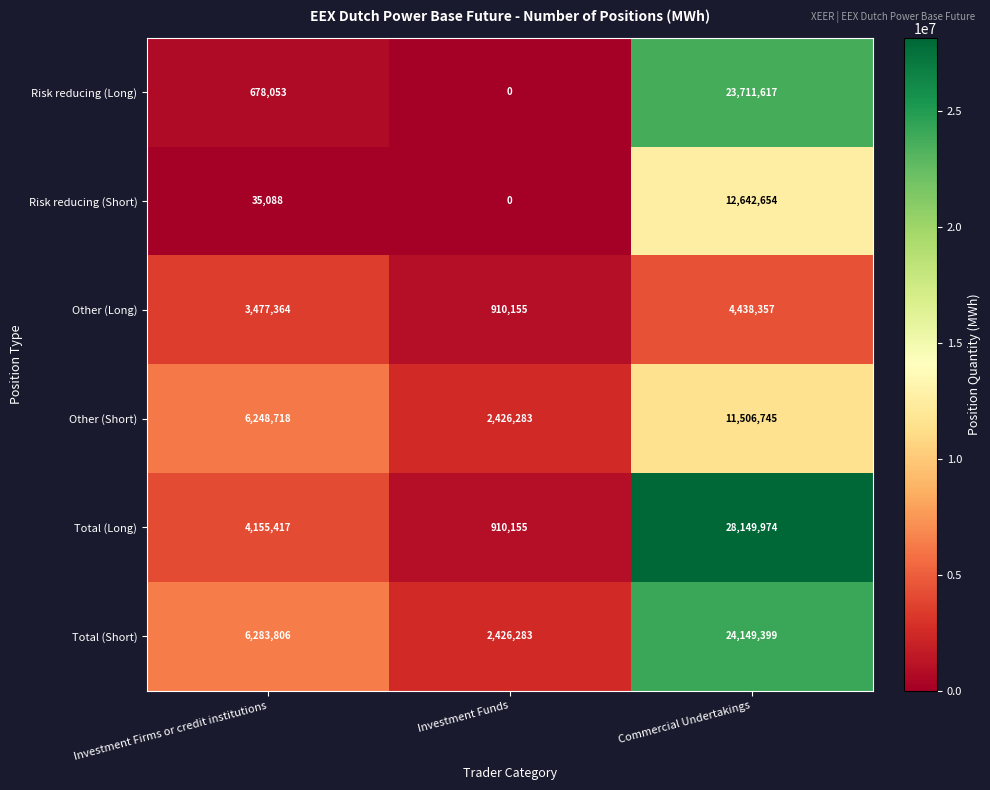

What is the difference between the Risk reducing (Long) values at Investment Funds and Commercial Undertakings?

23711617